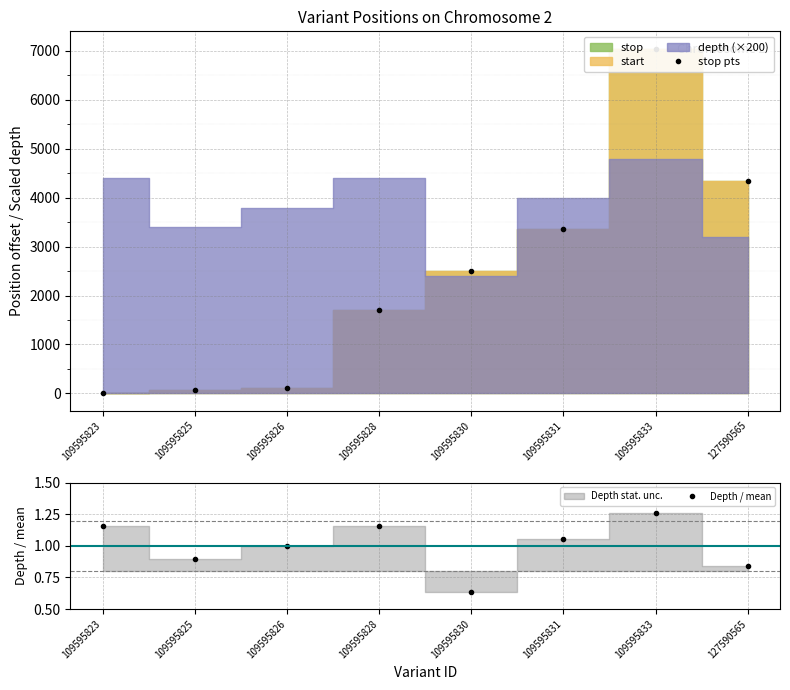

Read the Depth / mean value at 109595828.

1.2